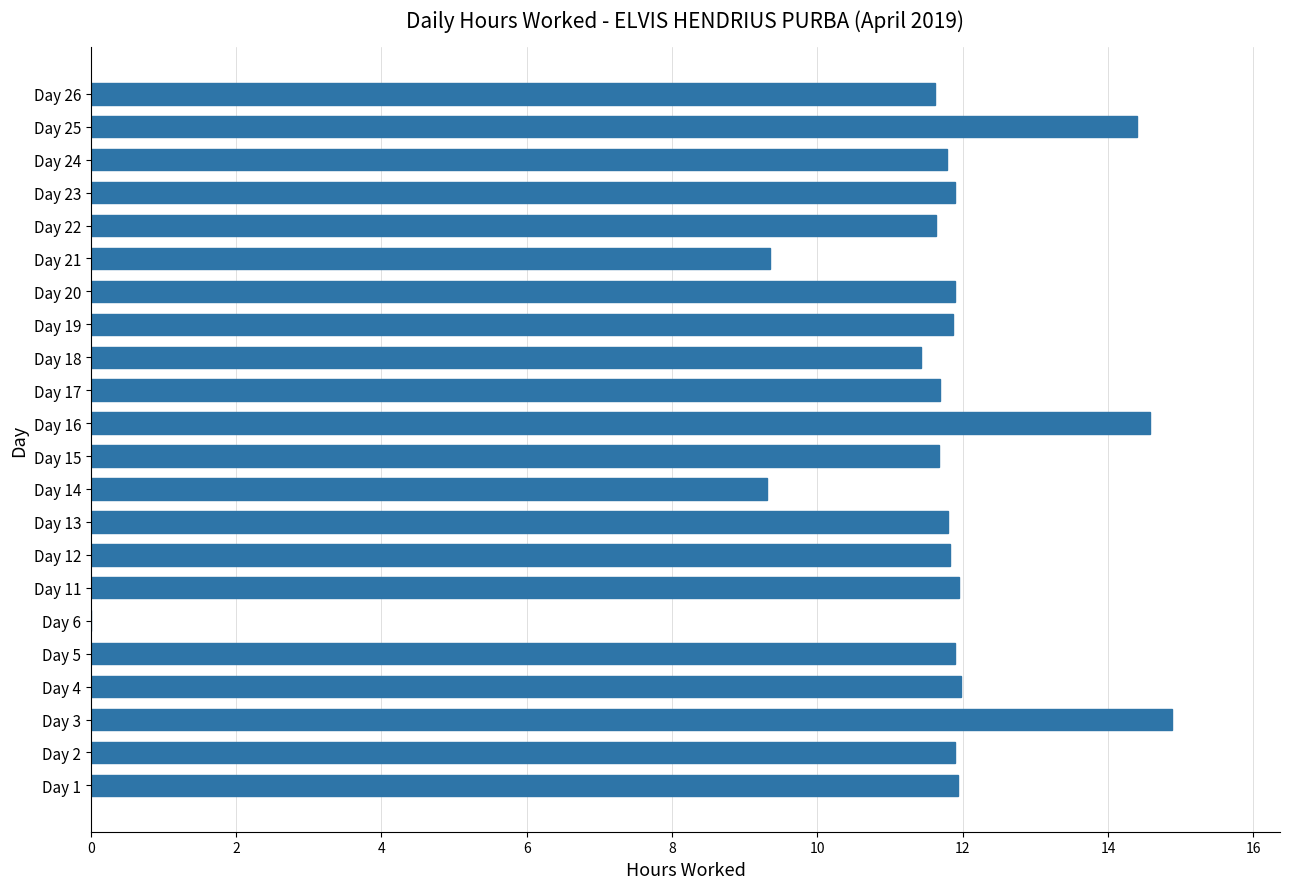

The value at Day 24 is 11.8. True or false?

True